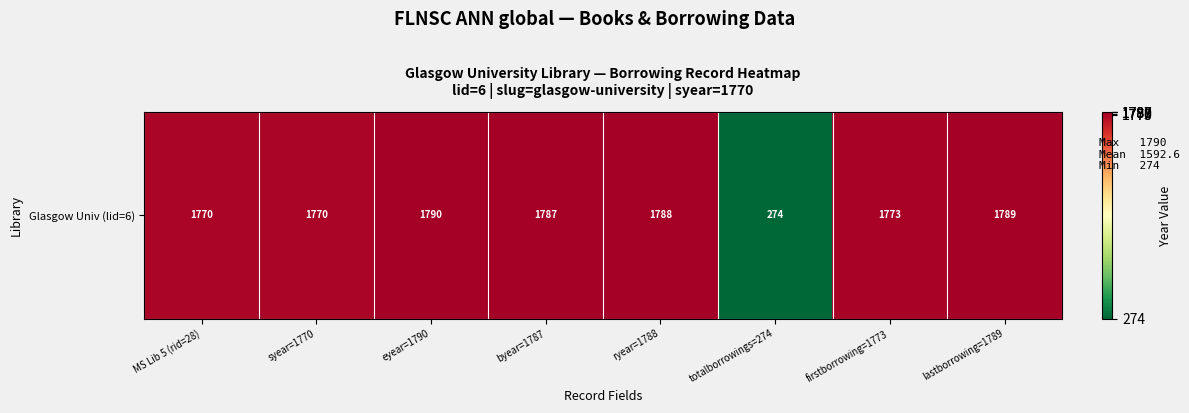

What is the maximum value shown in the chart?

1790